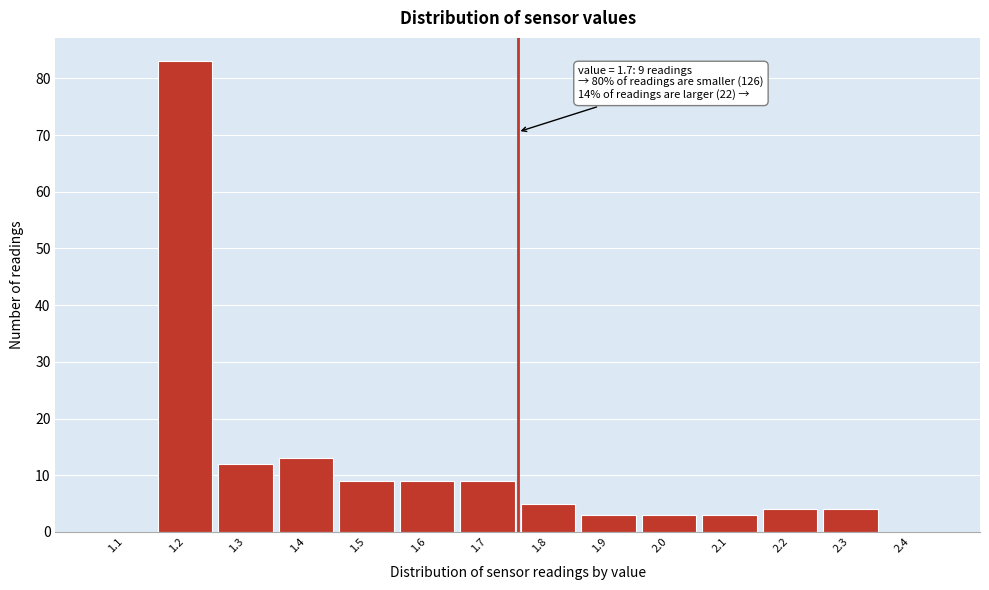

Reading left to right, extract all data points from this chart.

1.1=0	1.2=83	1.3=12	1.4=13	1.5=9	1.6=9	1.7=9	1.8=5	1.9=3	2.0=3	2.1=3	2.2=4	2.3=4	2.4=0